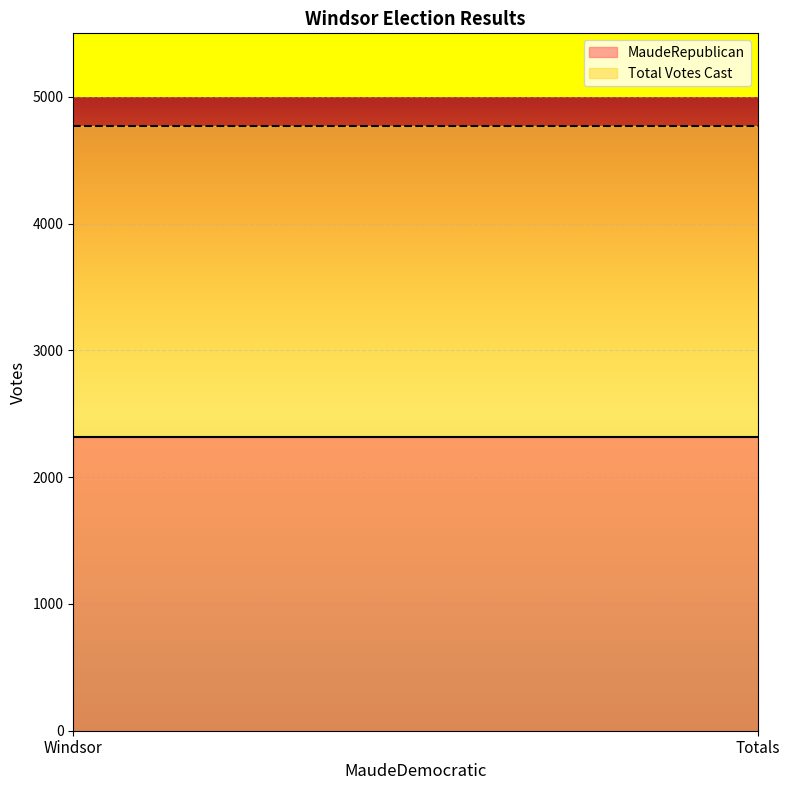

Reading left to right, extract all data points from this chart.

MaudeRepublican: Windsor=2318	Totals=2318
Total Votes Cast: Windsor=4773	Totals=4773